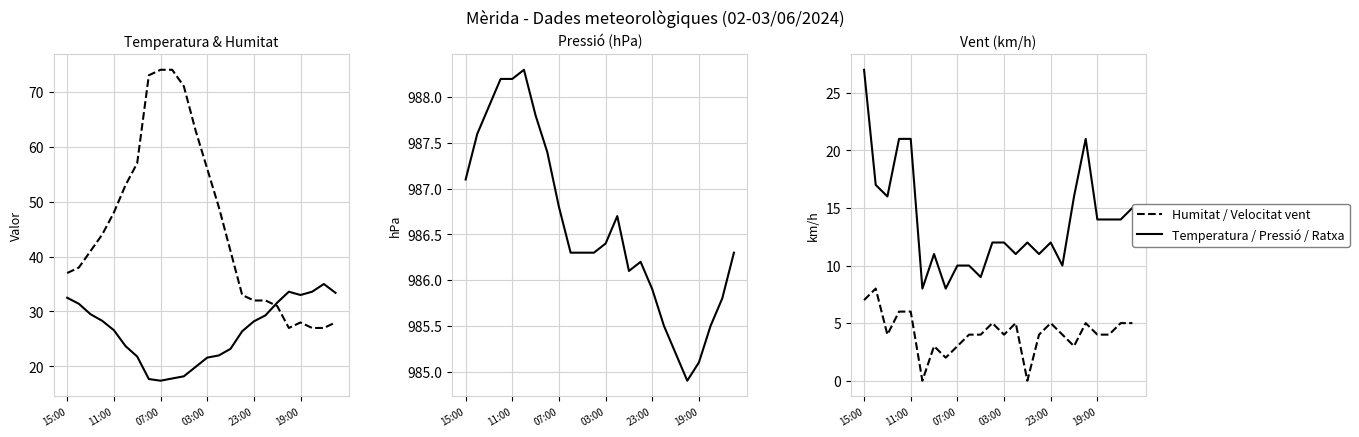

What is the total value across all series at 15:00?

1090.6